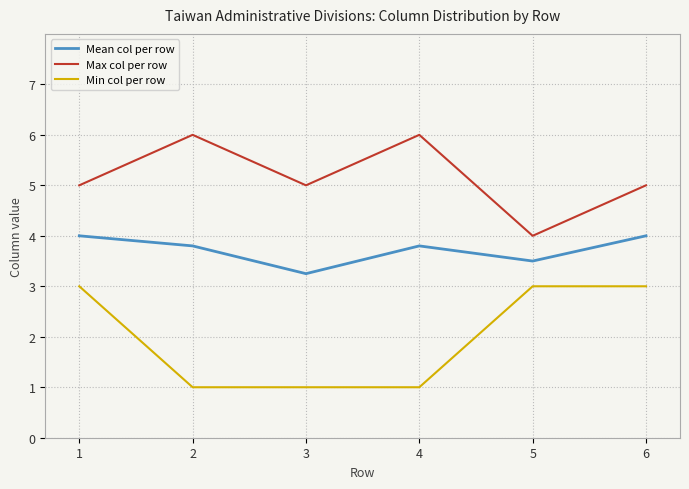

True or false: Max col per row and Mean col per row cross at least once.

False